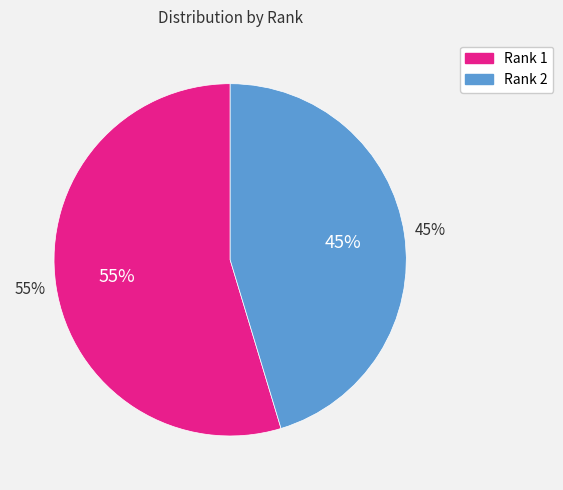

Is it true that Rank 1 is 55% of the pie?

True